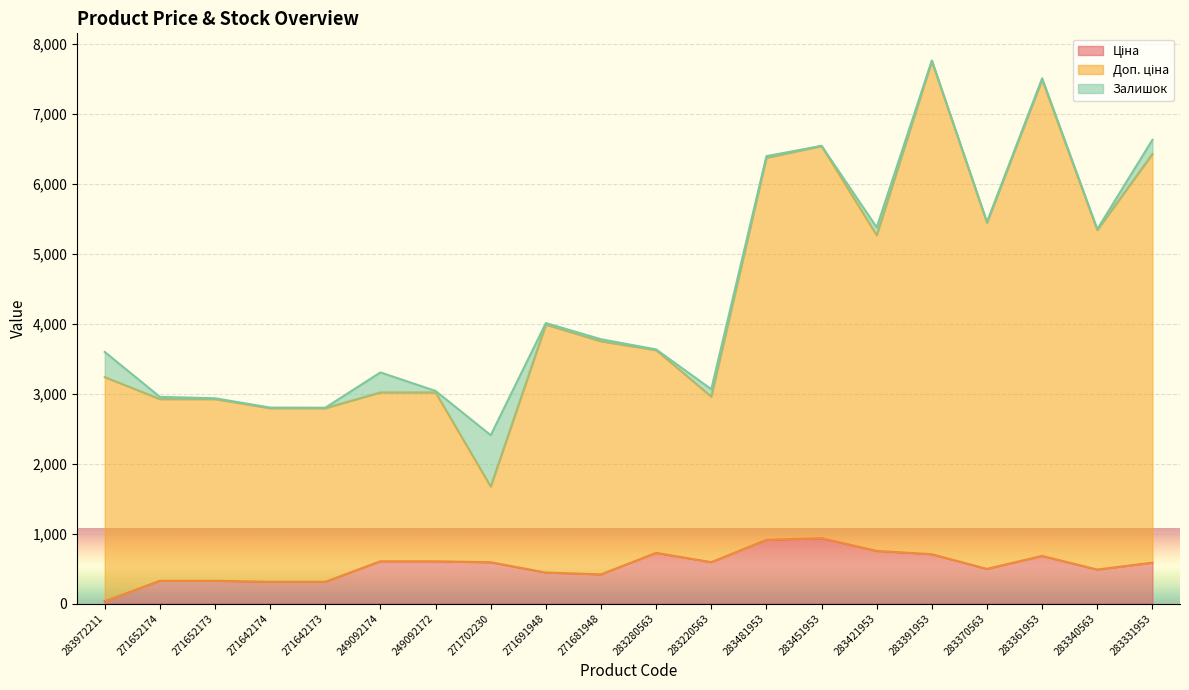

True or false: Ціна and Доп. ціна intersect in this chart.

False